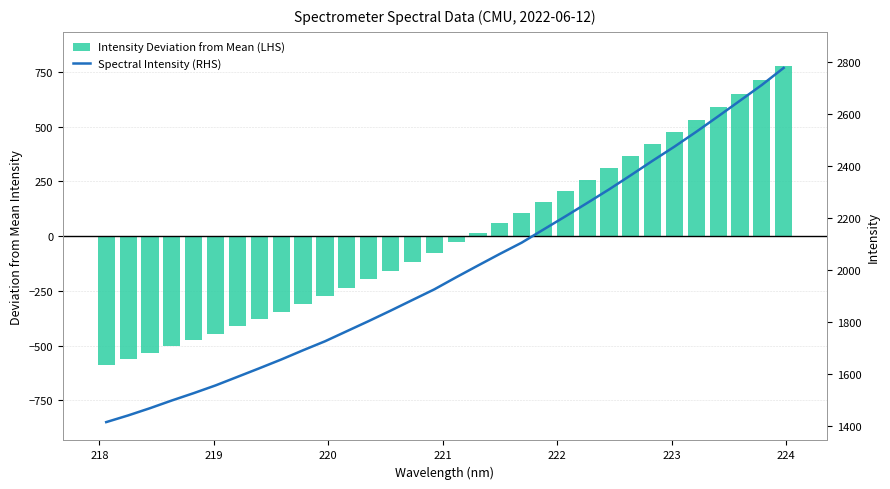

Reading left to right, extract all data points from this chart.

Intensity Deviation from Mean (LHS): -586.5	-560.8	-532.9	-503.1	-474.9	-445.1	-412.2	-379.1	-345.4	-309.7	-275.2	-236.3	-197.4	-157.3	-116.2	-75.3	-28.7	16.5	61.3	104.7	155.3	205.8	257.5	309.8	364.6	420.5	474.8	532.1	591.5	651.7	712.2	777.9
Spectral Intensity (RHS): 1413.3	1439.0	1466.9	1496.7	1524.9	1554.7	1587.6	1620.7	1654.4	1690.1	1724.6	1763.5	1802.4	1842.5	1883.6	1924.5	1971.1	2016.3	2061.1	2104.5	2155.1	2205.6	2257.3	2309.6	2364.4	2420.3	2474.6	2531.9	2591.3	2651.5	2712.0	2777.7